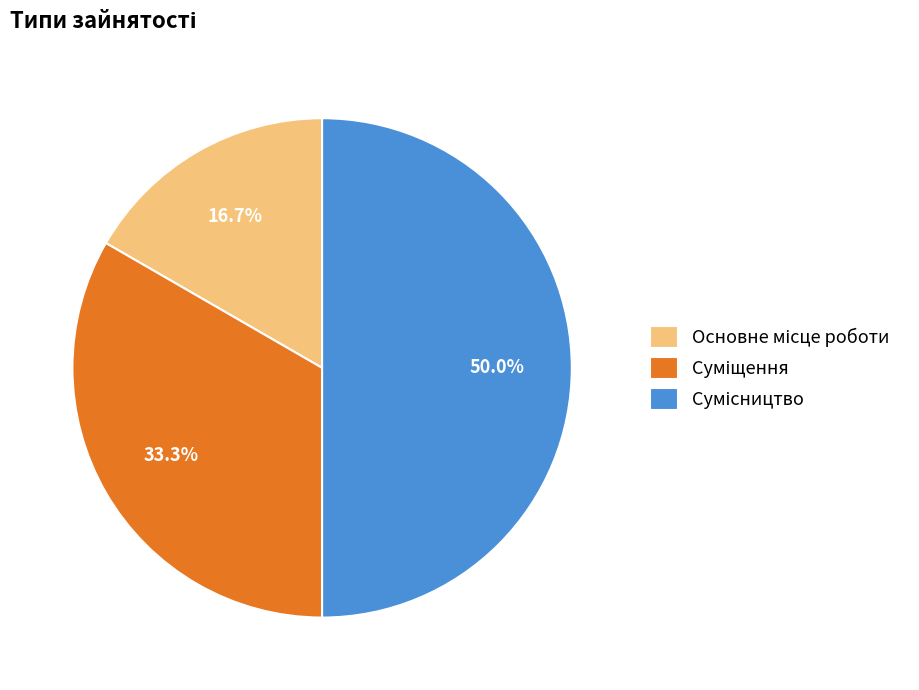

Count the number of slices in the pie.

3